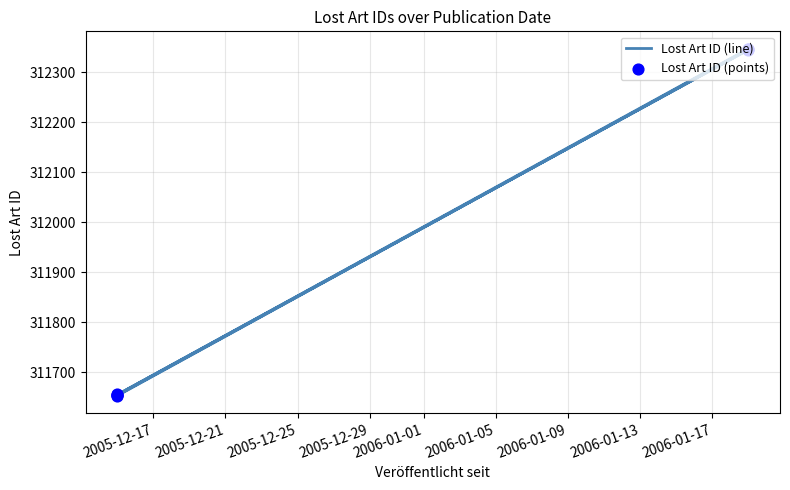

Which series contains the lowest Y value?

Lost Art ID (line)